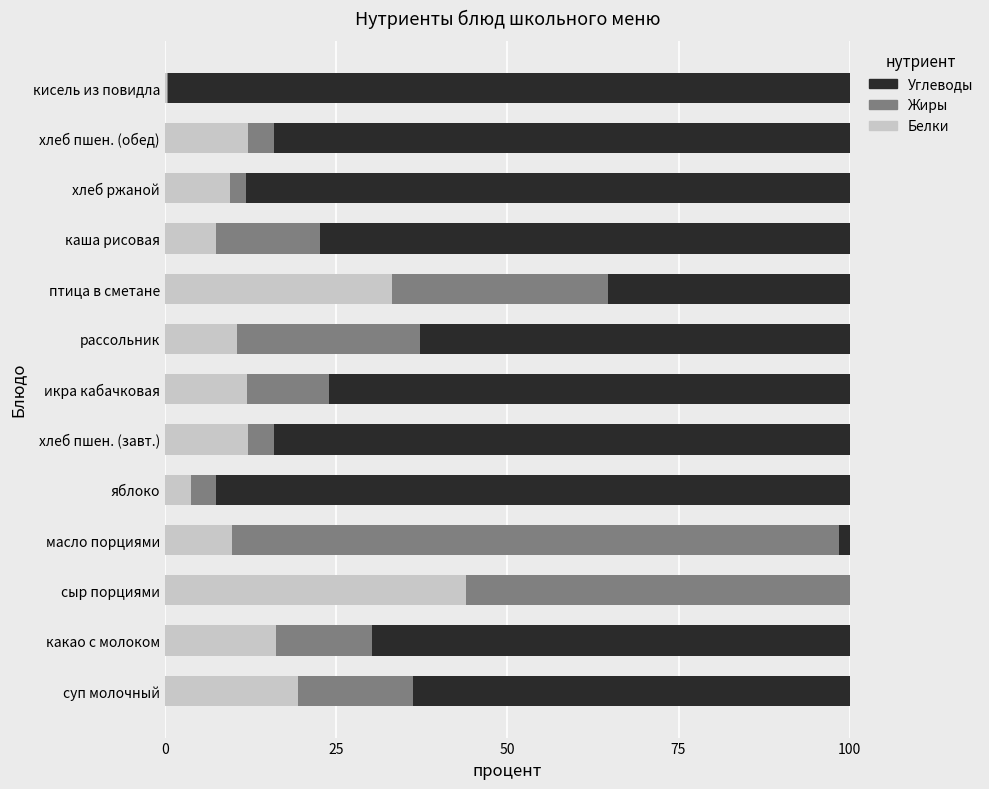

At which label is Белки closest to 22?

суп молочный